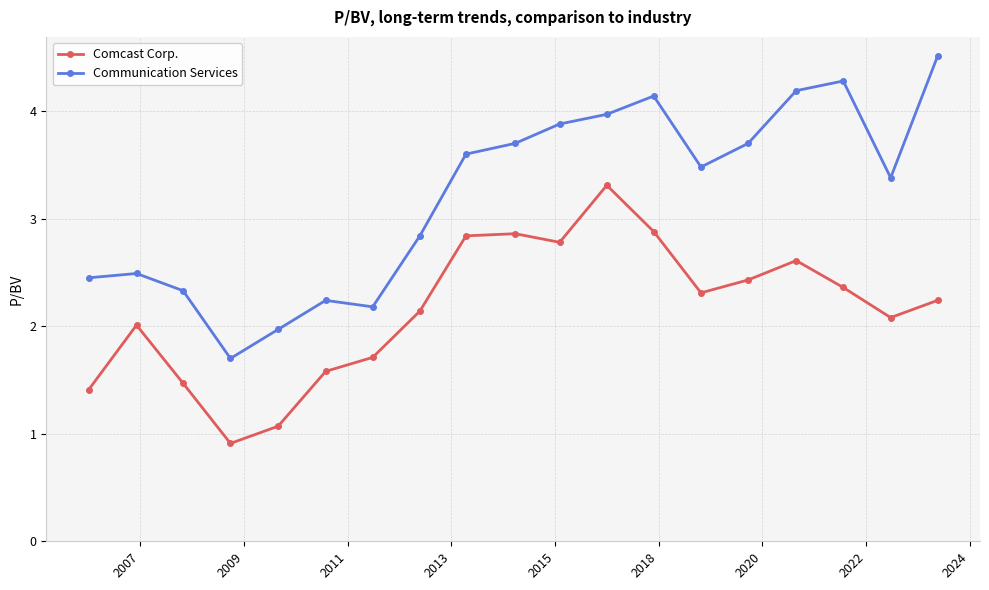

Does the chart display data point markers on the line(s)?

Yes